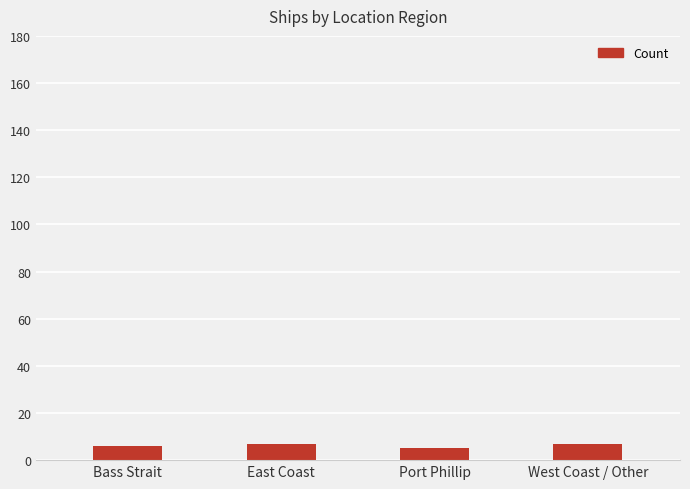

What is the minimum value shown in the chart?

5